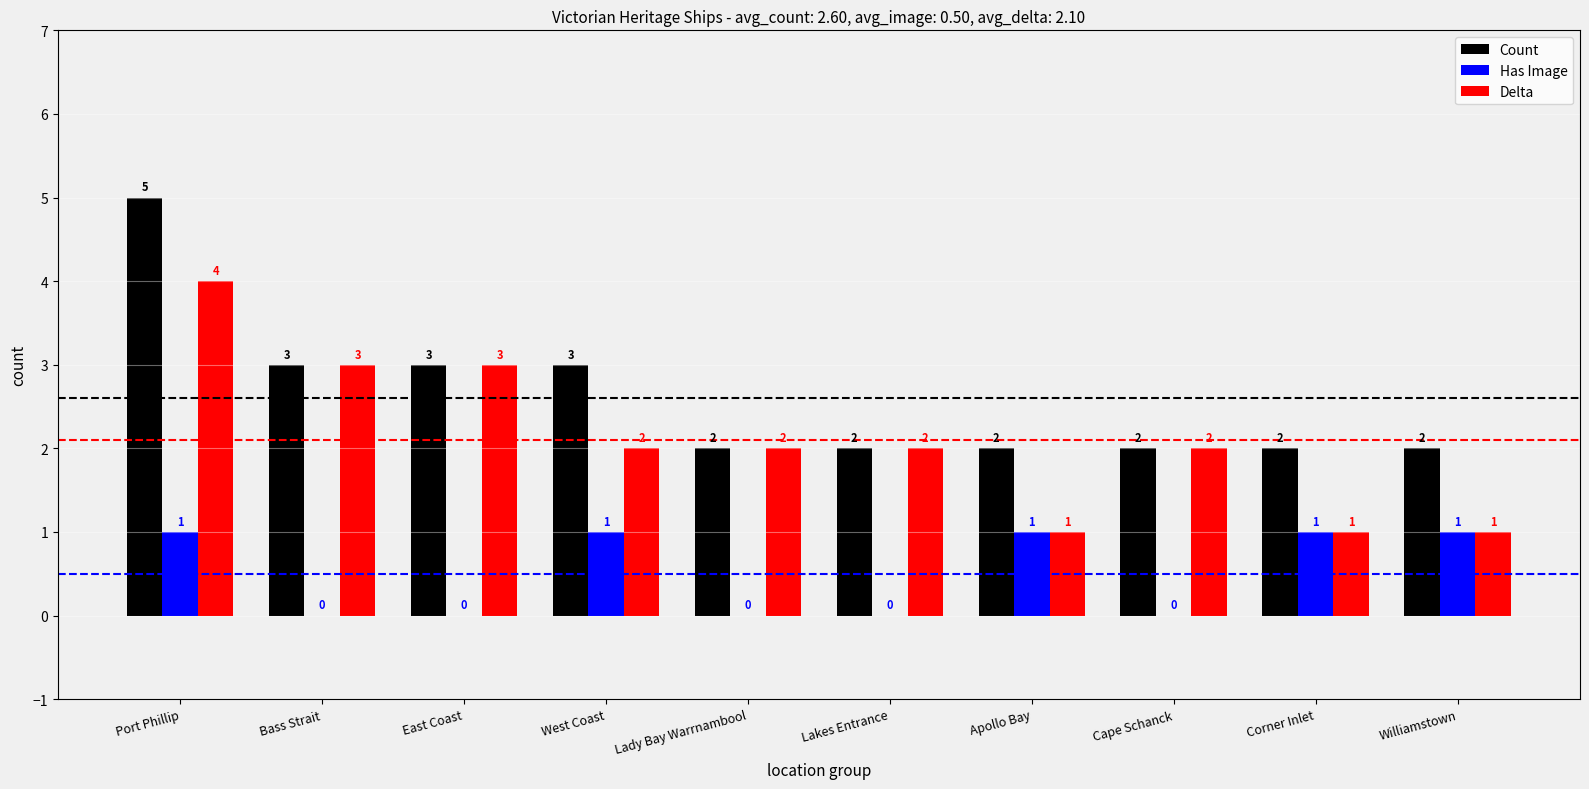

The Has Image series shows 1 at Port Phillip. True or false?

True